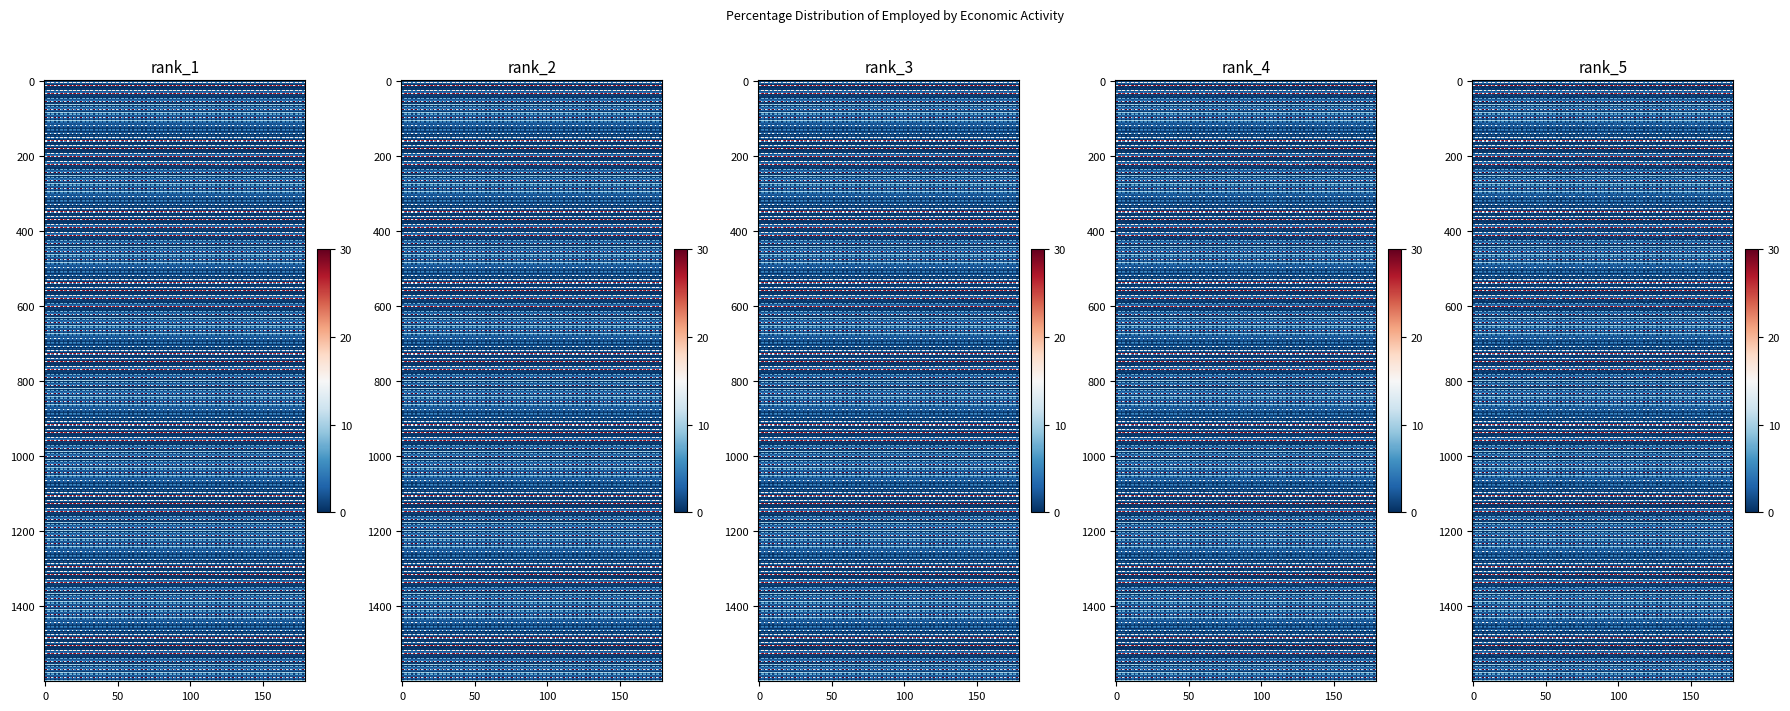

True or false: Arts, Entertainment & Recreation has a value of 0.8 at 1.

False